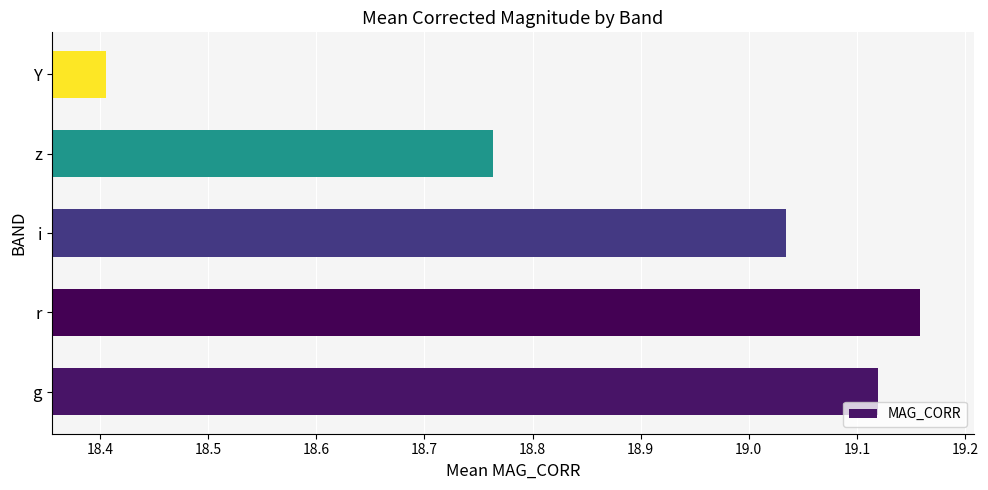

What is the minimum value shown in the chart?

18.4